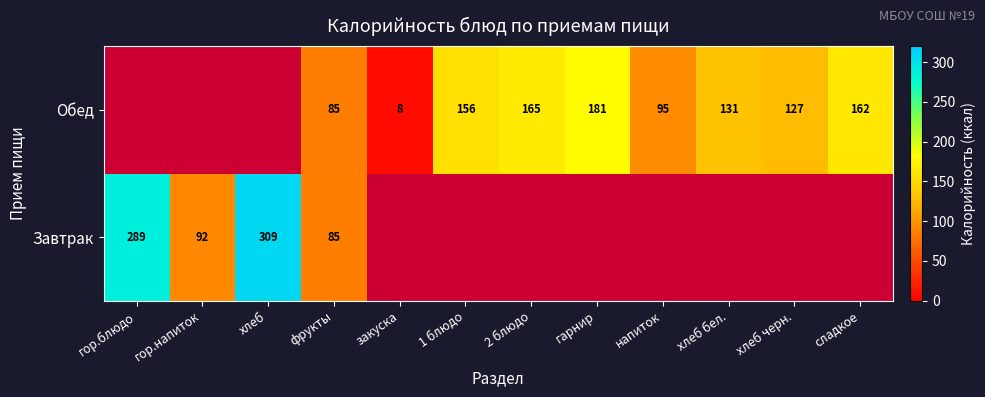

Where does the Обед series first go above 126?

1 блюдо